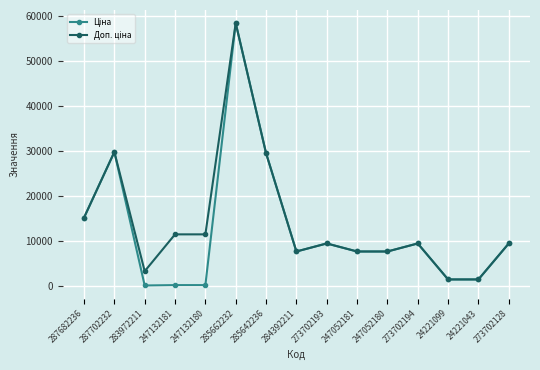

At how many categories does at least one series exceed 6178?

12